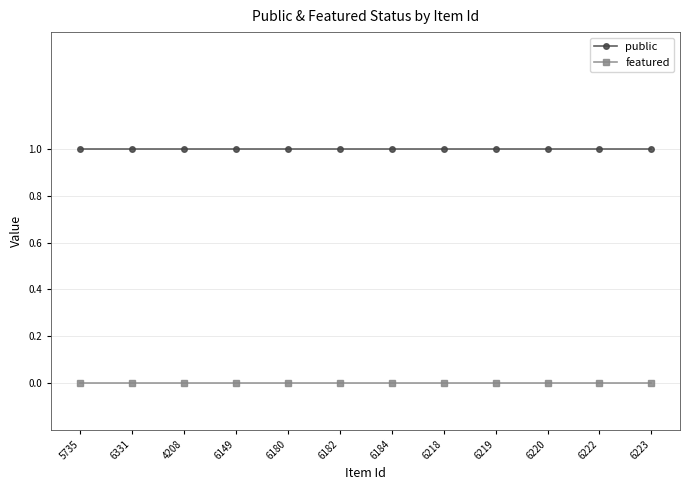

Is it true that featured equals 0 at 6331?

True